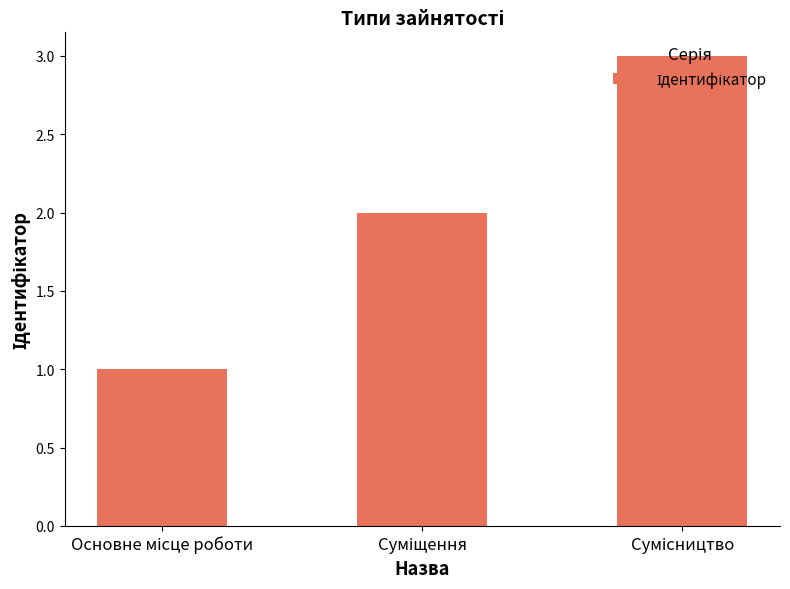

What is the maximum value shown in the chart?

3